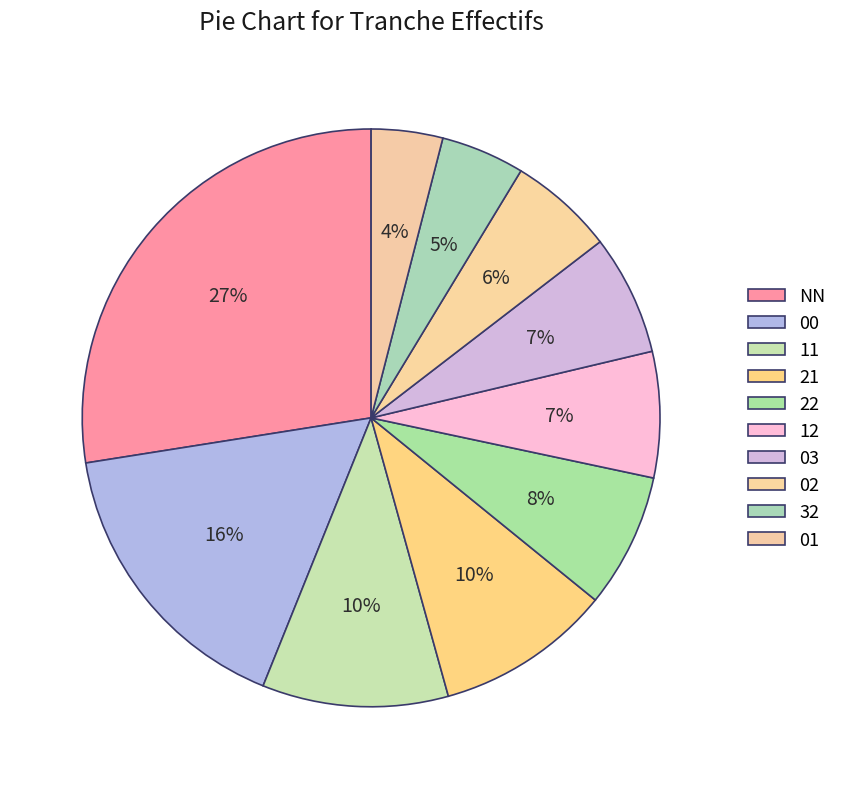

How many slices are in this pie chart?

10